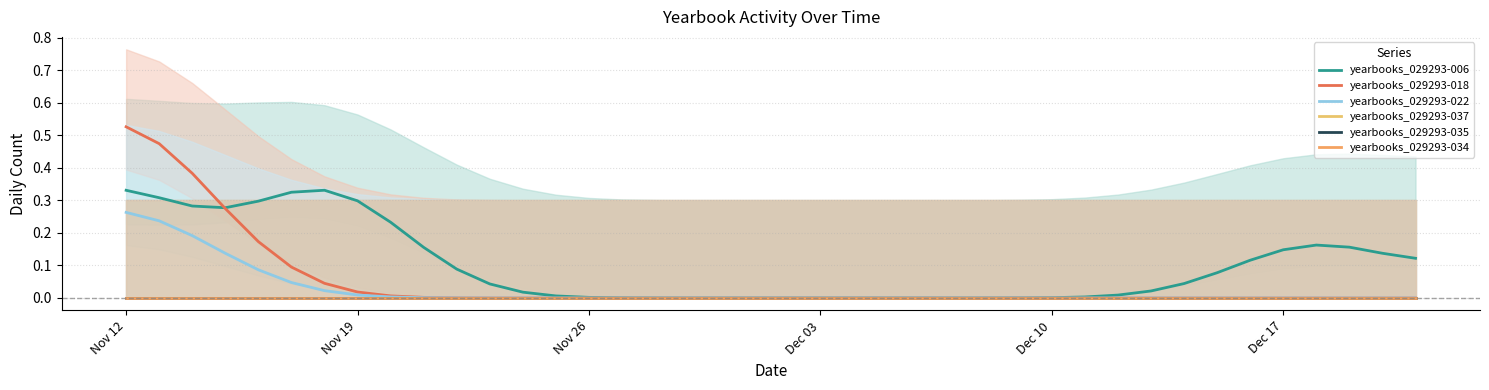

At how many categories does at least one series exceed 0?

31